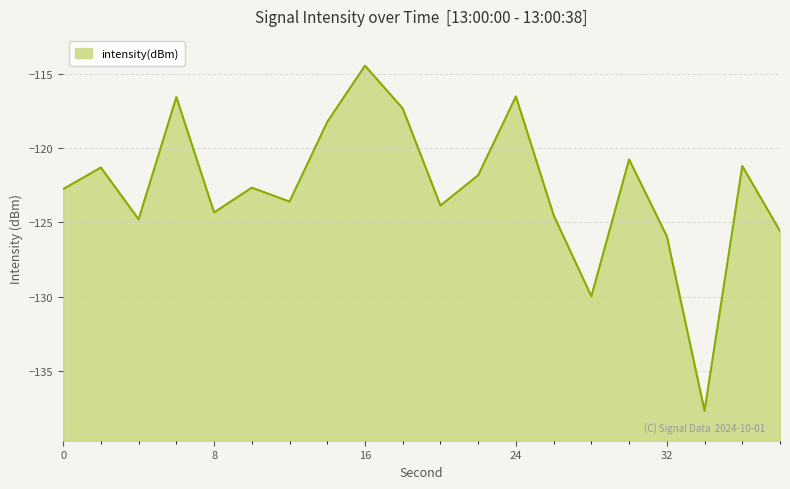

What is the difference between the maximum and minimum values?

23.2